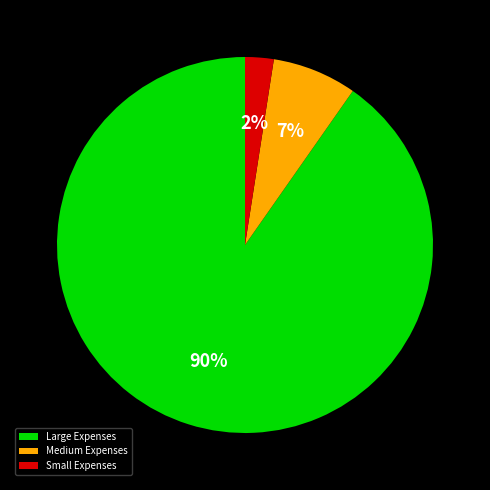

Which slice is the smallest?

Small Expenses